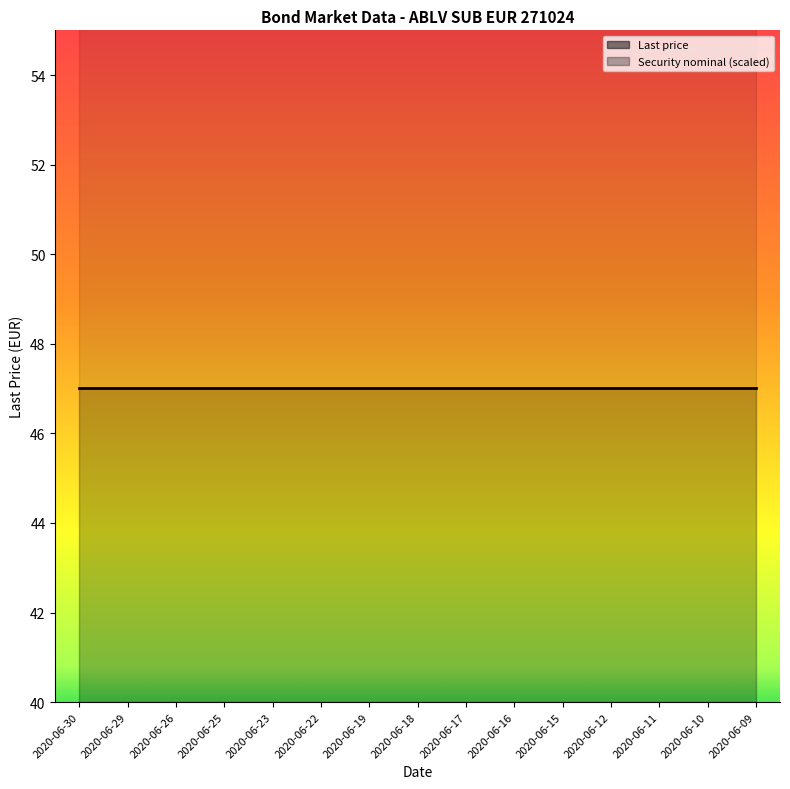

True or false: Last price and Security nominal intersect in this chart.

False